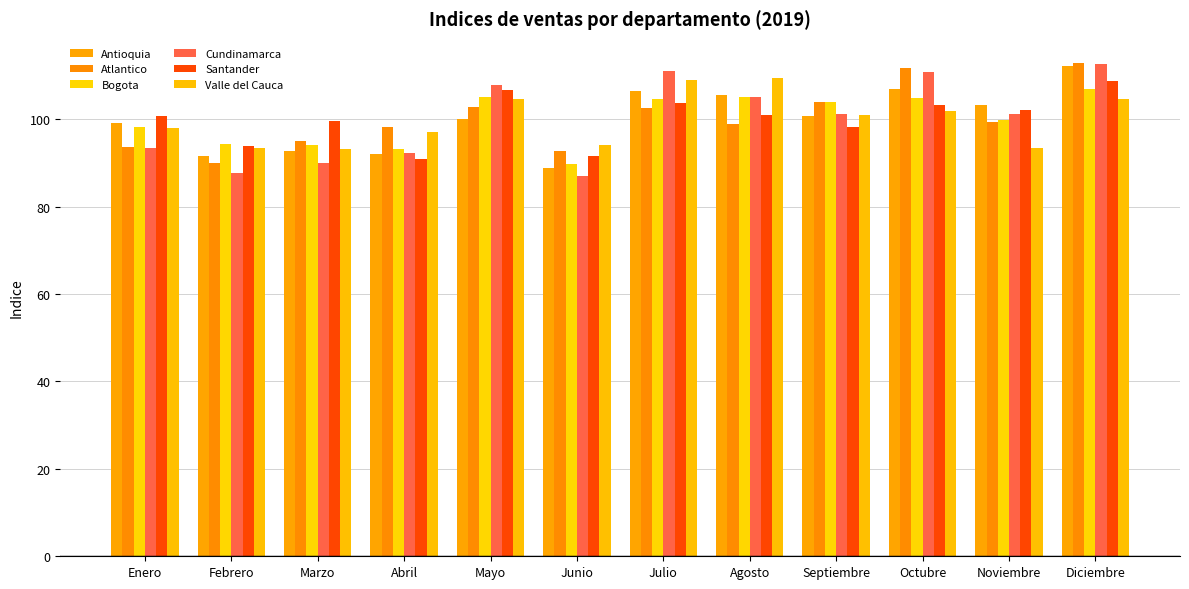

How many values in the Valle del Cauca series exceed 100?

6